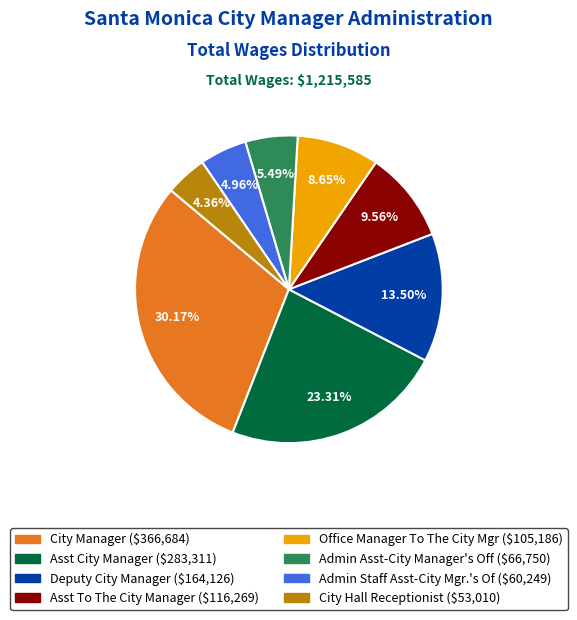

The Deputy City Manager slice represents 1% of the pie. True or false?

False